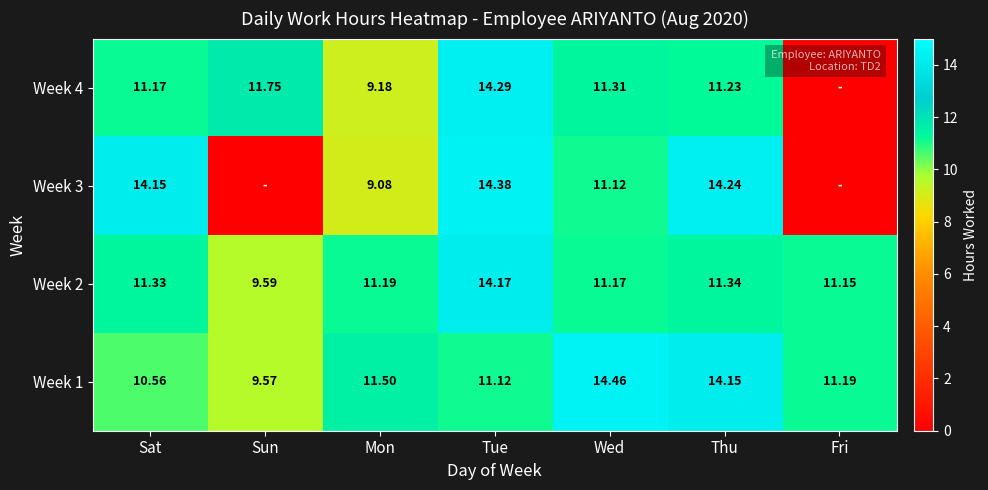

How many distinct data groups are displayed?

4